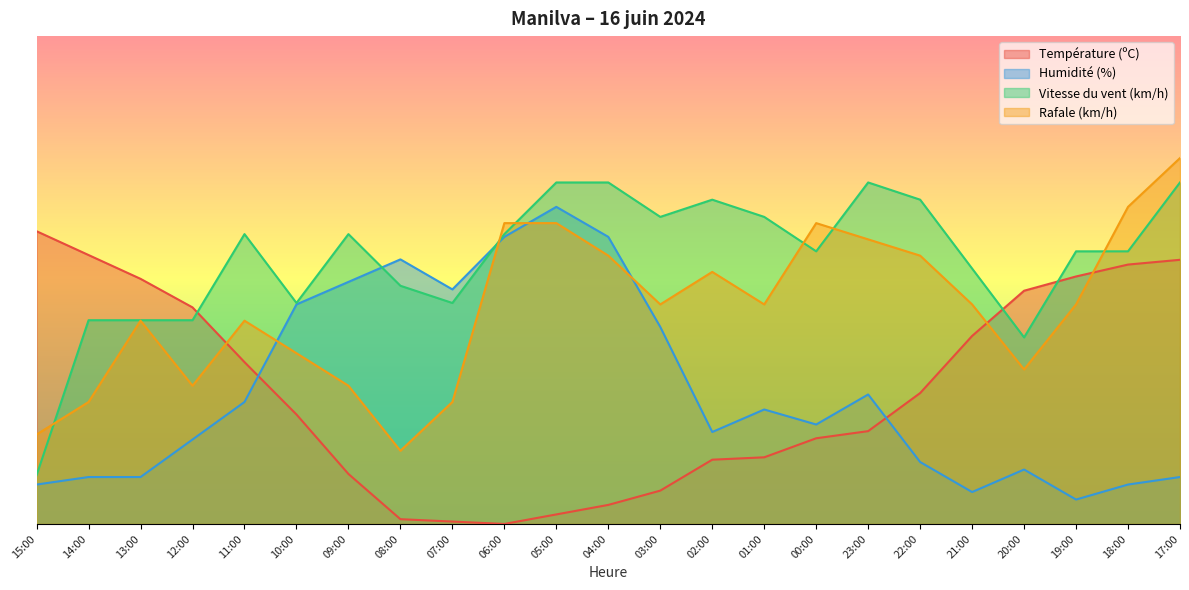

True or false: Température (ºC) and Humidité (%) intersect in this chart.

True